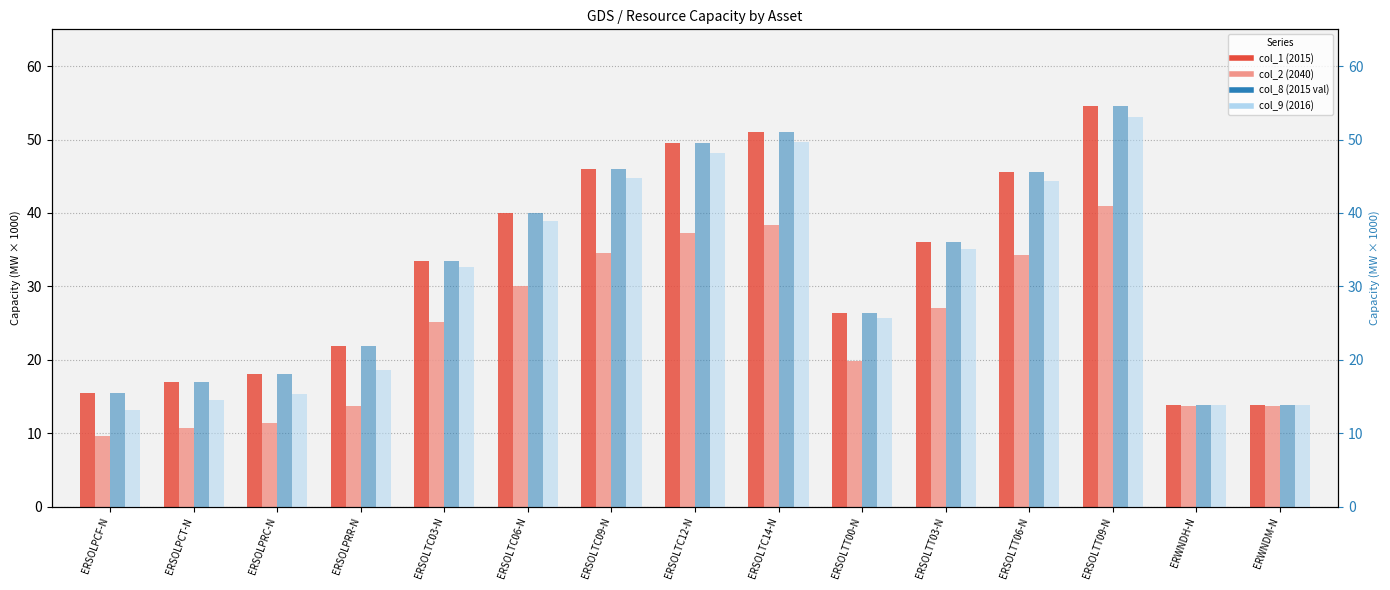

How many bars are there in total?

60